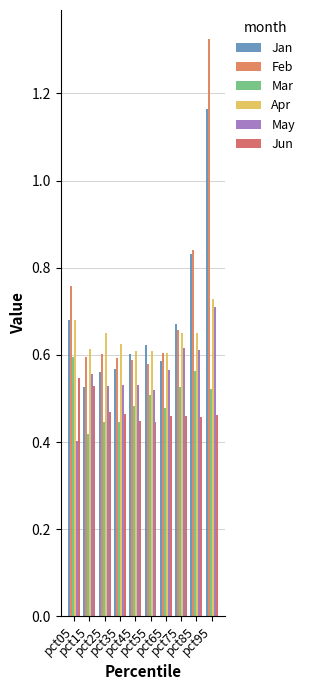

Rank the series by their maximum value, from highest to lowest.

Feb, Jan, Apr, May, Mar, Jun